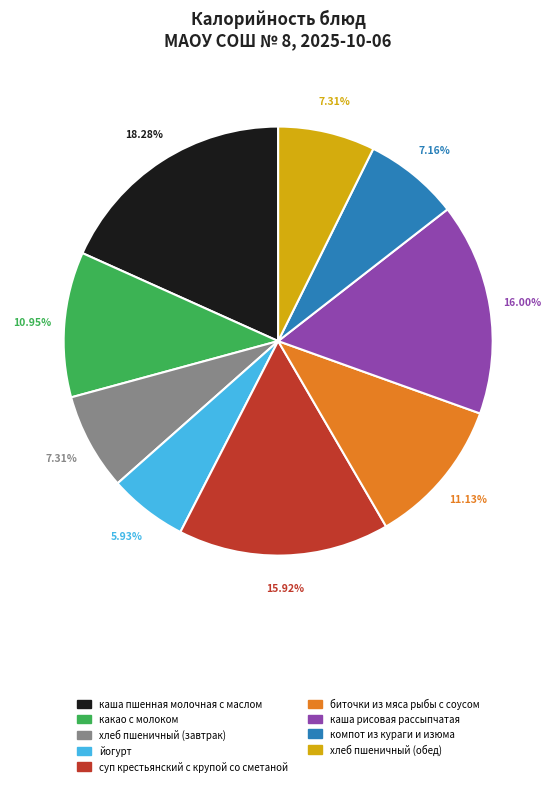

Is it true that компот из кураги и изюма is 1% of the pie?

False